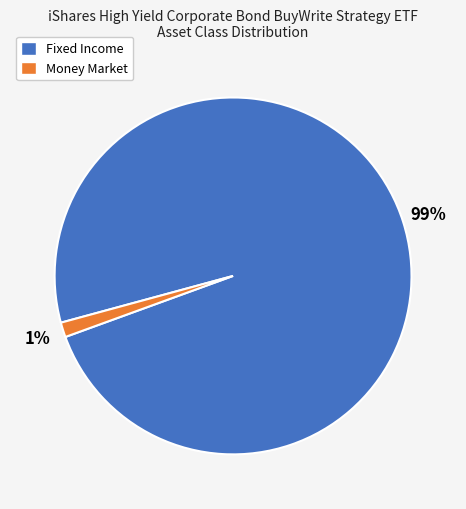

To the nearest percent, what percentage of the pie is Money Market?

1%